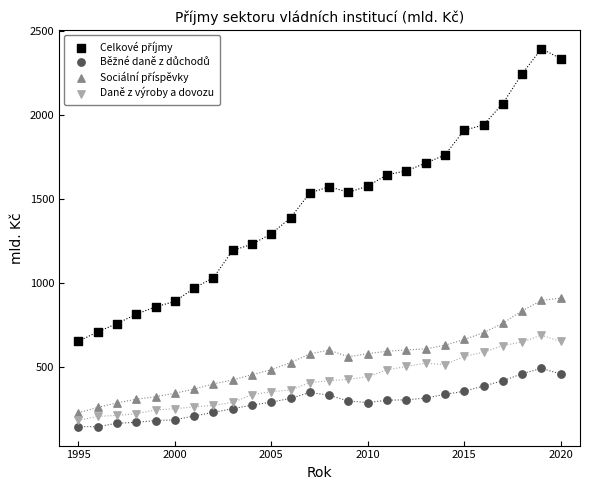

Across all data points, what is the range of X values (max minus min)?

25.0